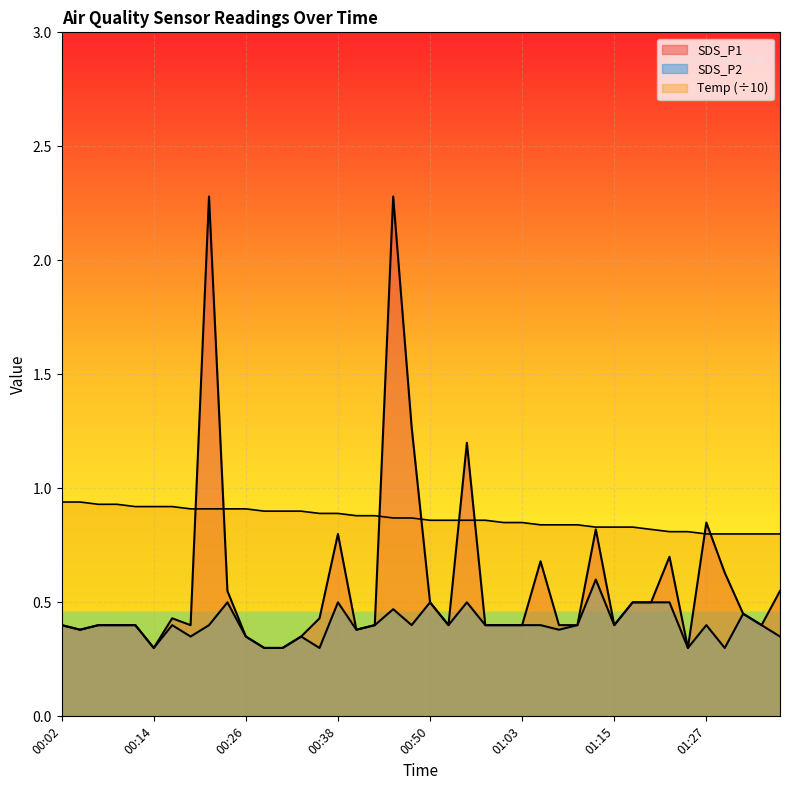

Which series has the largest total across all categories?

Temp